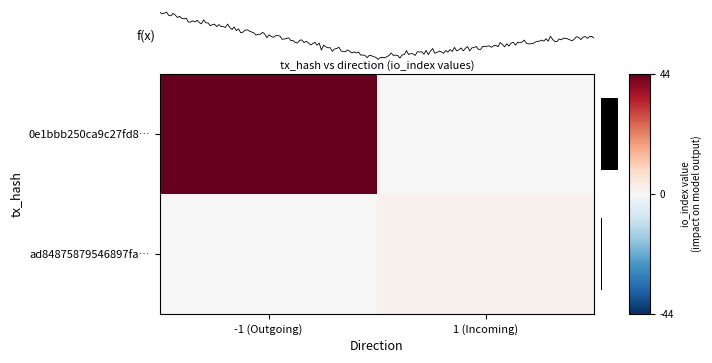

What is the maximum value for ad84875879546897fa…?

2